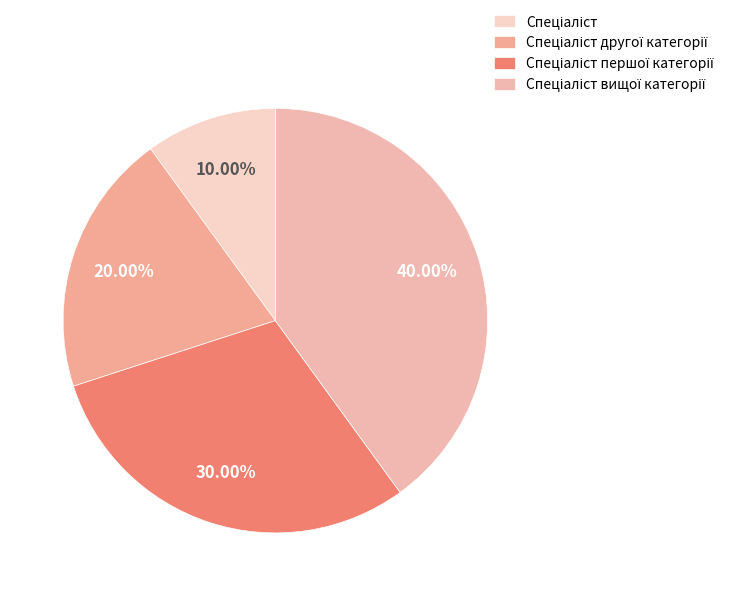

Which slice is the smallest?

Спеціаліст